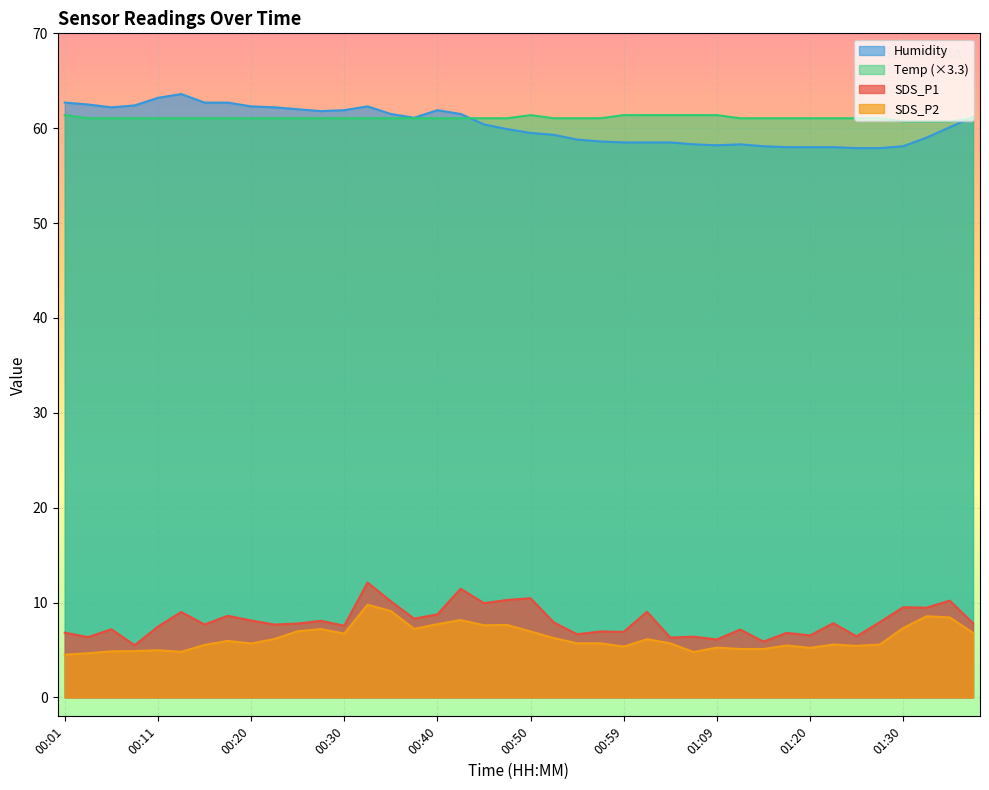

True or false: SDS_P2 and Humidity intersect in this chart.

False